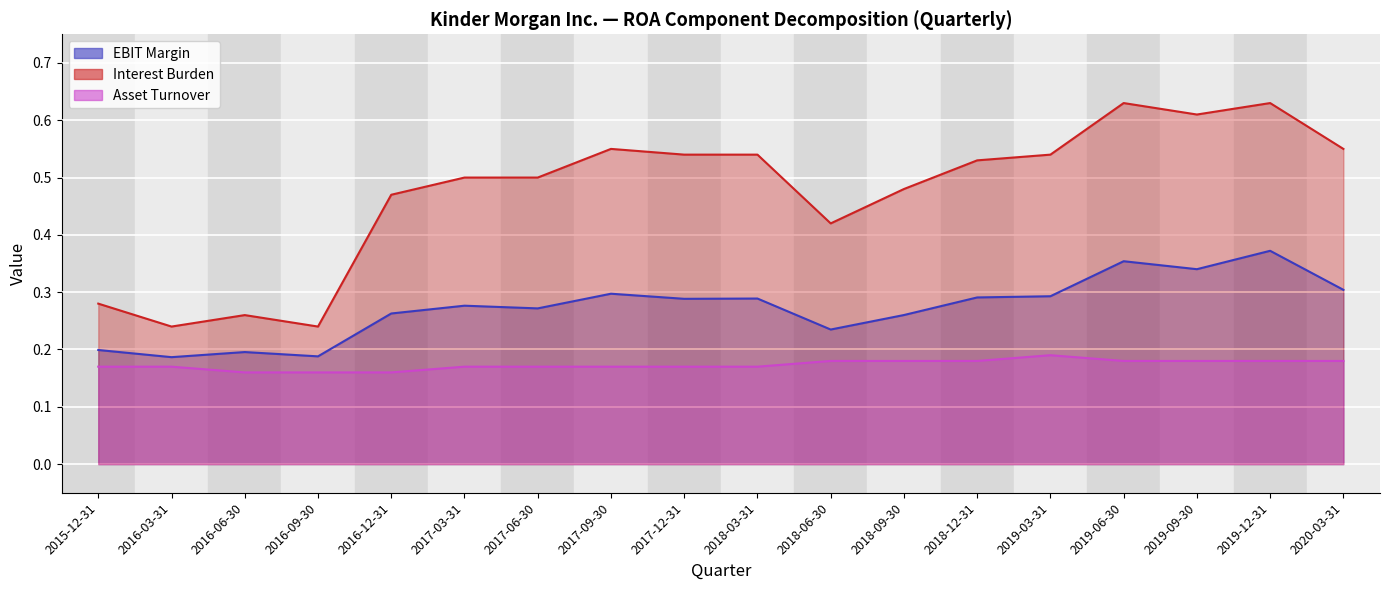

What is the maximum value shown in the chart?

0.6